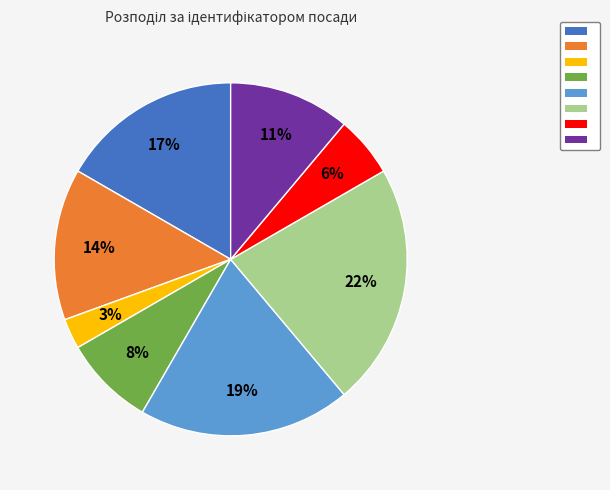

To the nearest percent, what is the average slice percentage?

12%